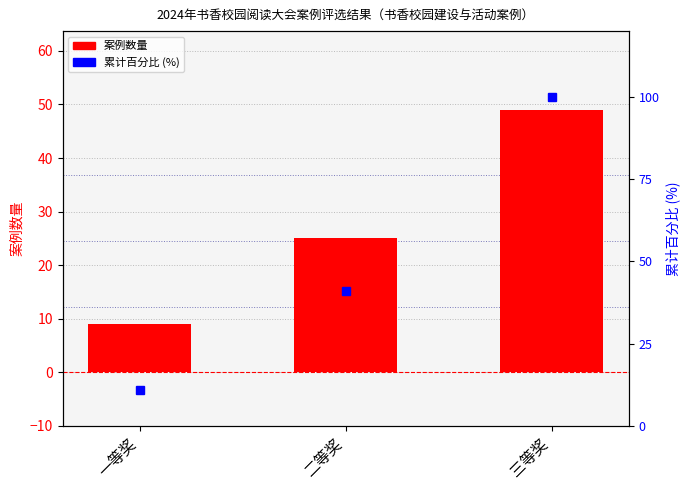

At how many categories does at least one series exceed 52?

1